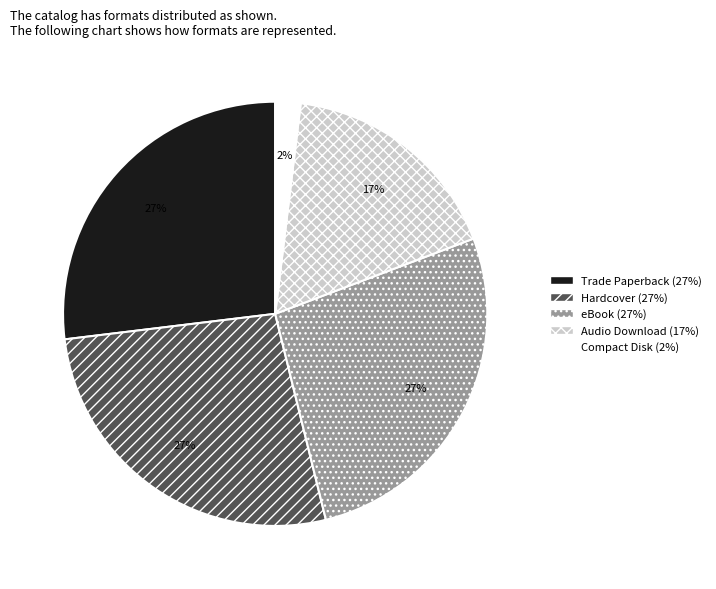

Does any single category account for the majority?

No